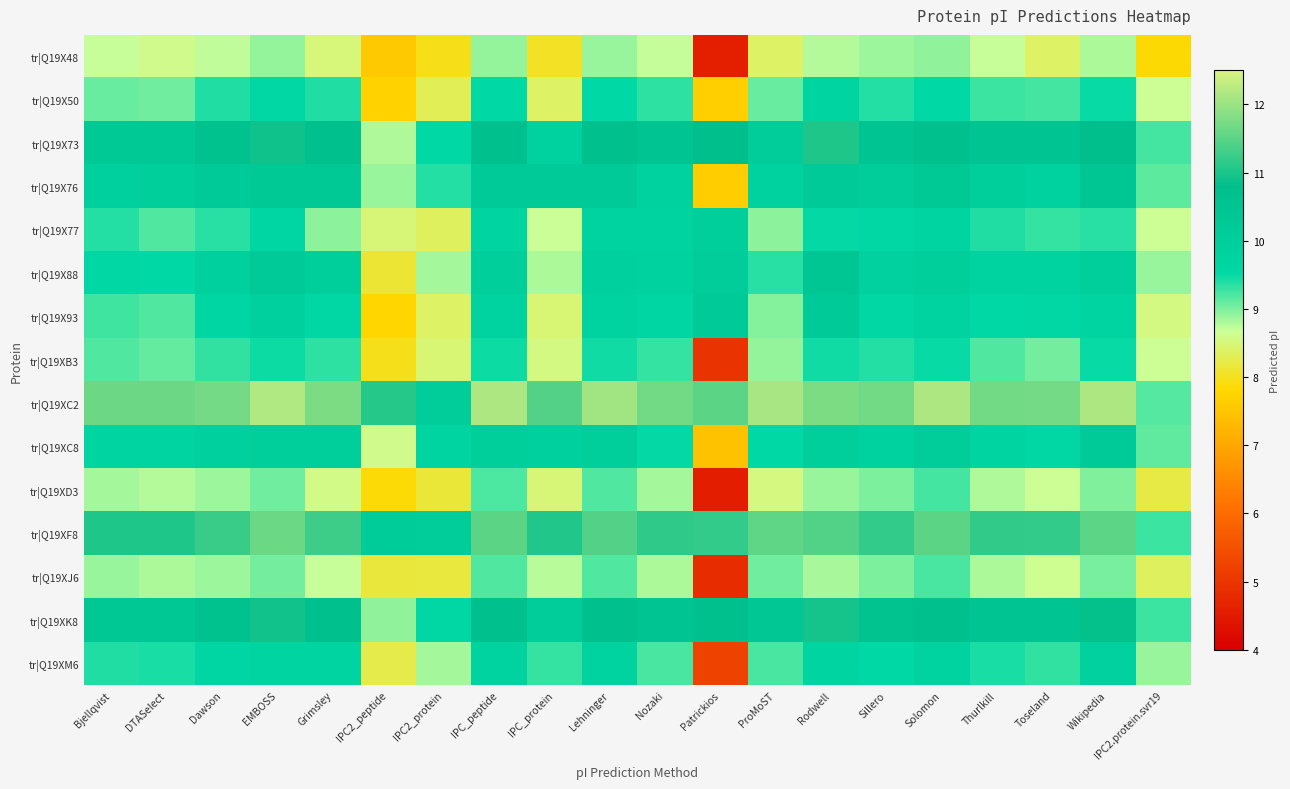

What is the difference between the highest and lowest values at Solomon?

3.2